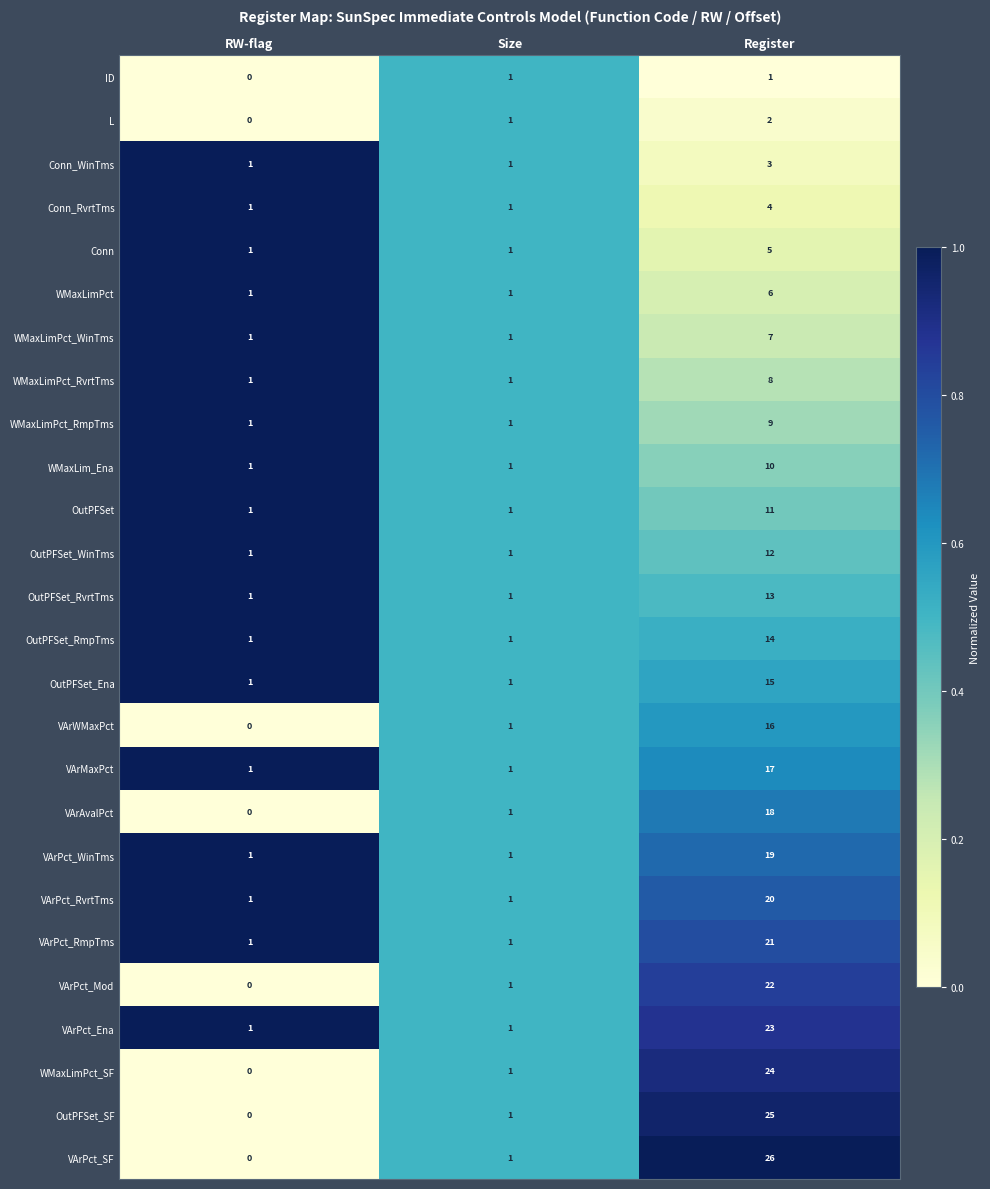

How many WMaxLimPct values are between 1 and 6?

3